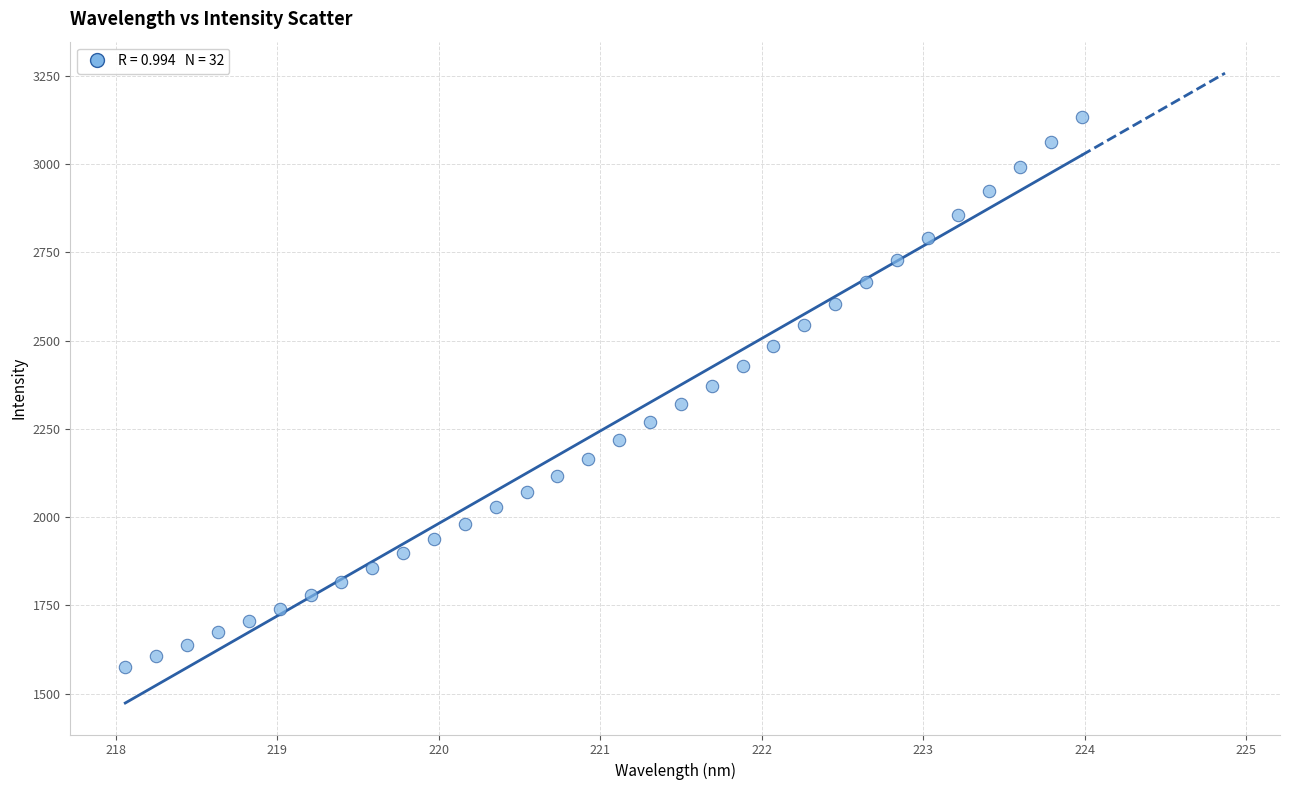

What is the range of X values (max minus min)?

5.9